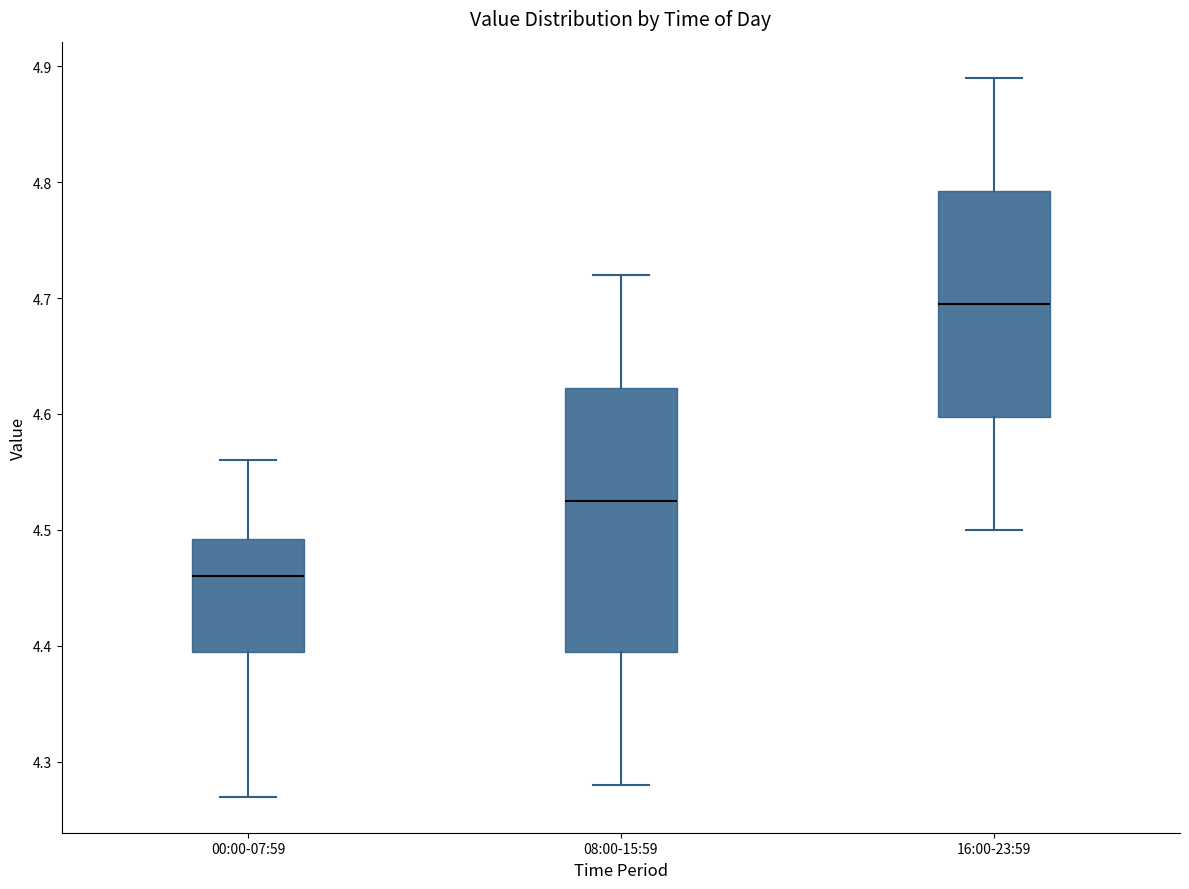

Which box is the tallest, from its lower edge to its upper edge?

08:00-15:59